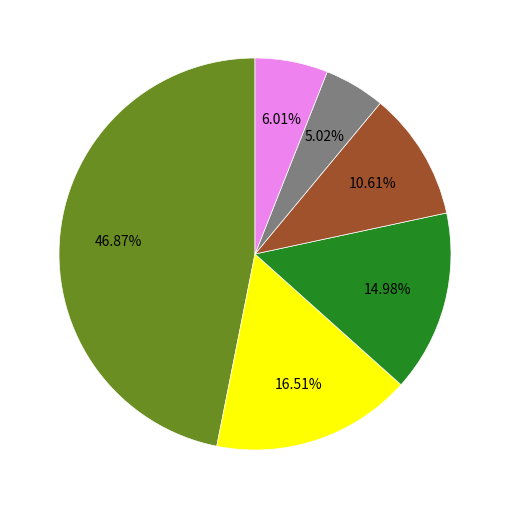

To the nearest percent, what is the average slice percentage?

17%